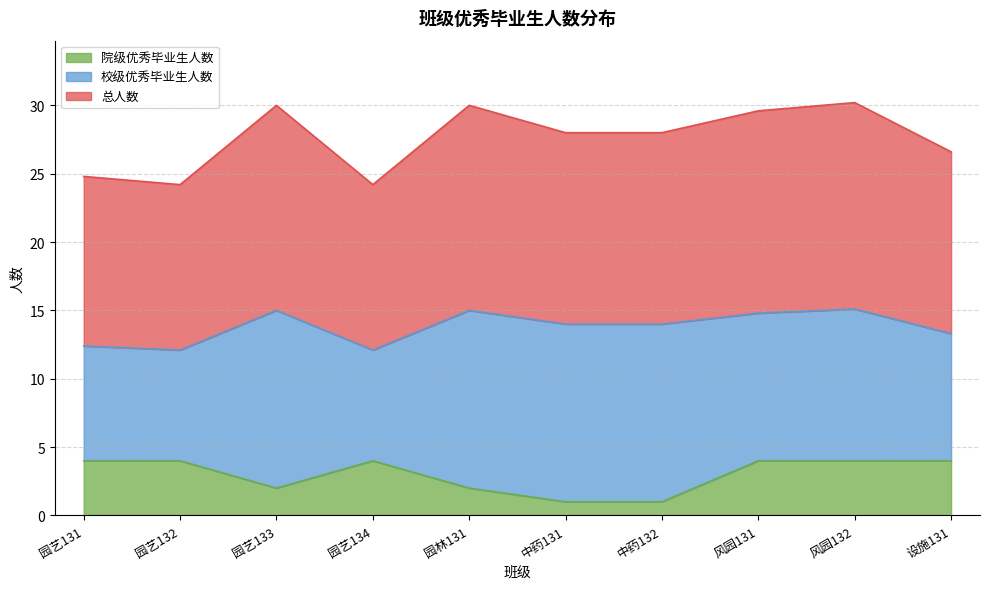

Which series has the widest spread of values?

总人数